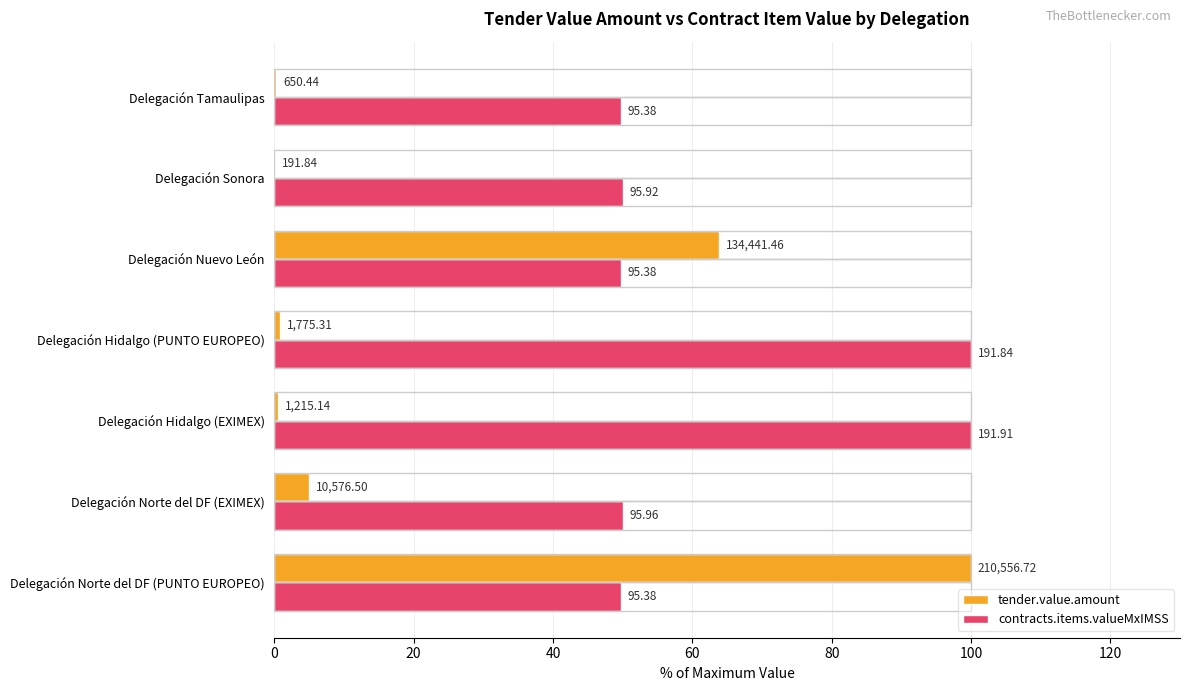

What is the average value of the contracts.items.valueMxIMSS series?

64.1